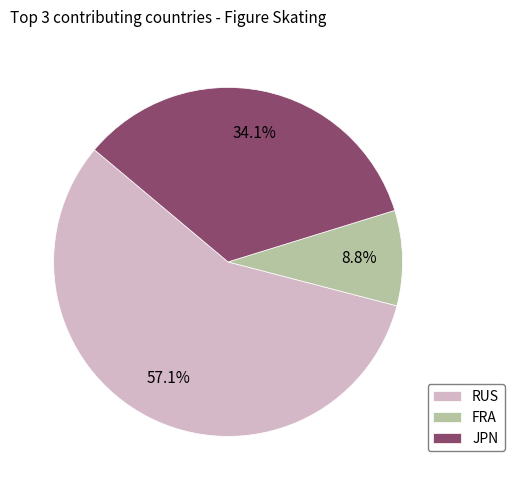

Is FRA the majority of the pie?

No